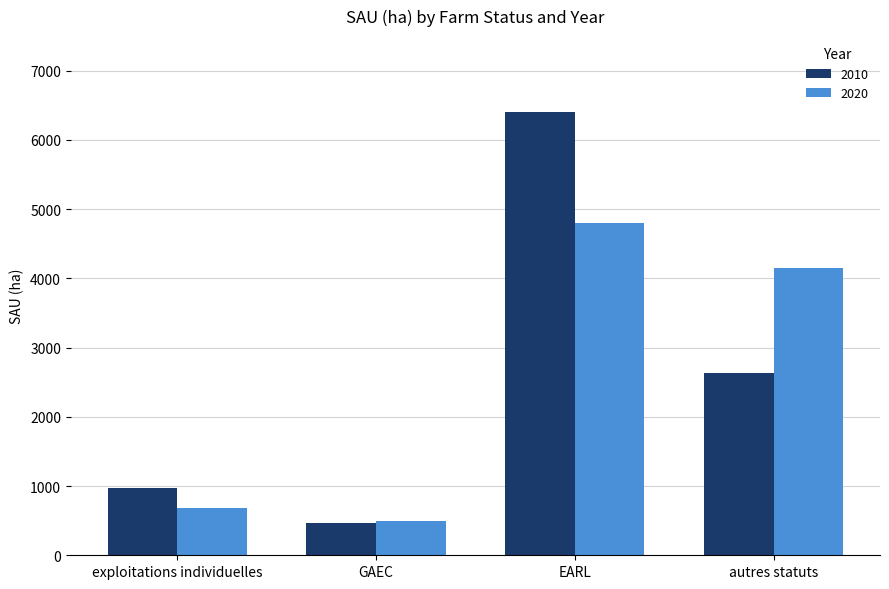

True or false: 2020 has a value of 676.3 at exploitations individuelles.

True